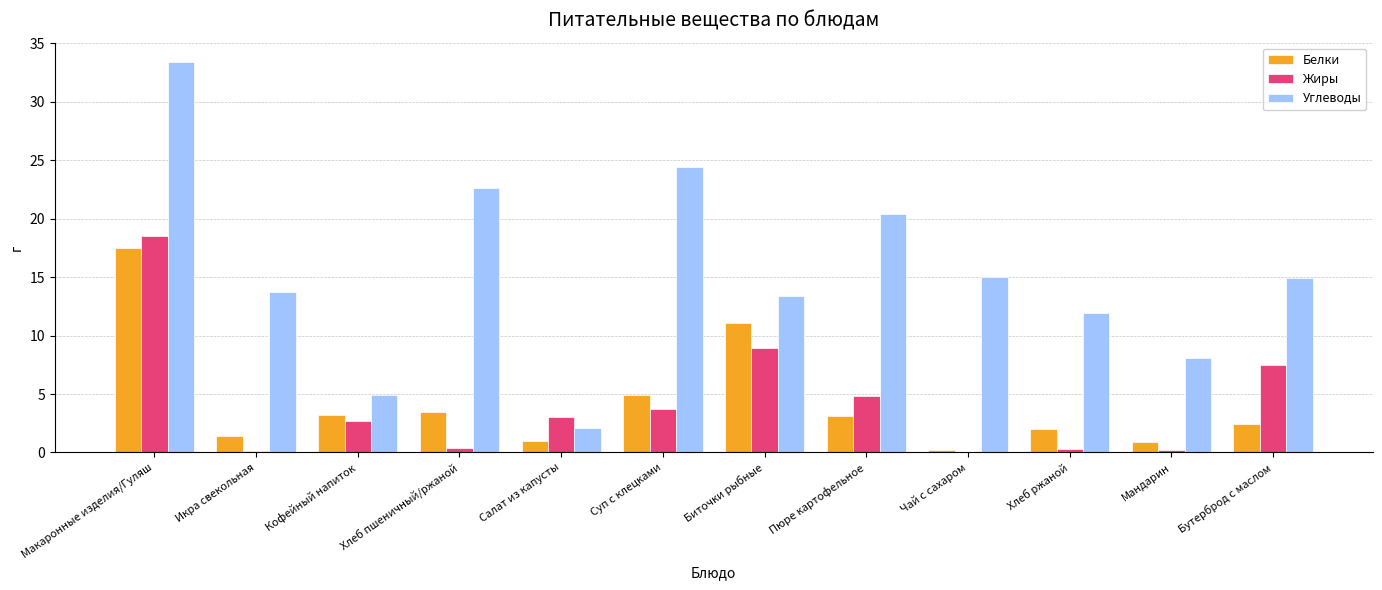

Count the number of categories in the chart.

12